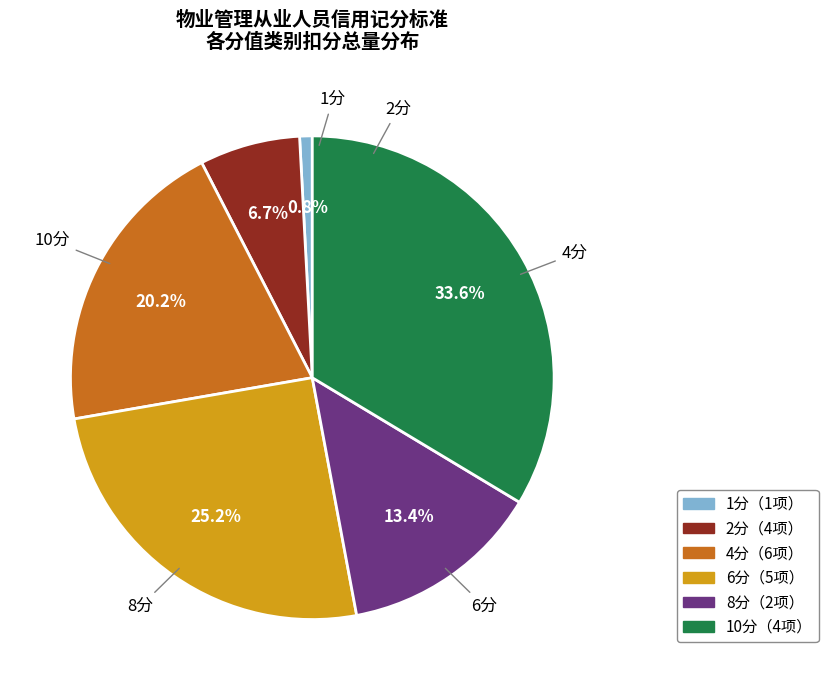

What percentage is the 2分 slice, to the nearest percent?

7%